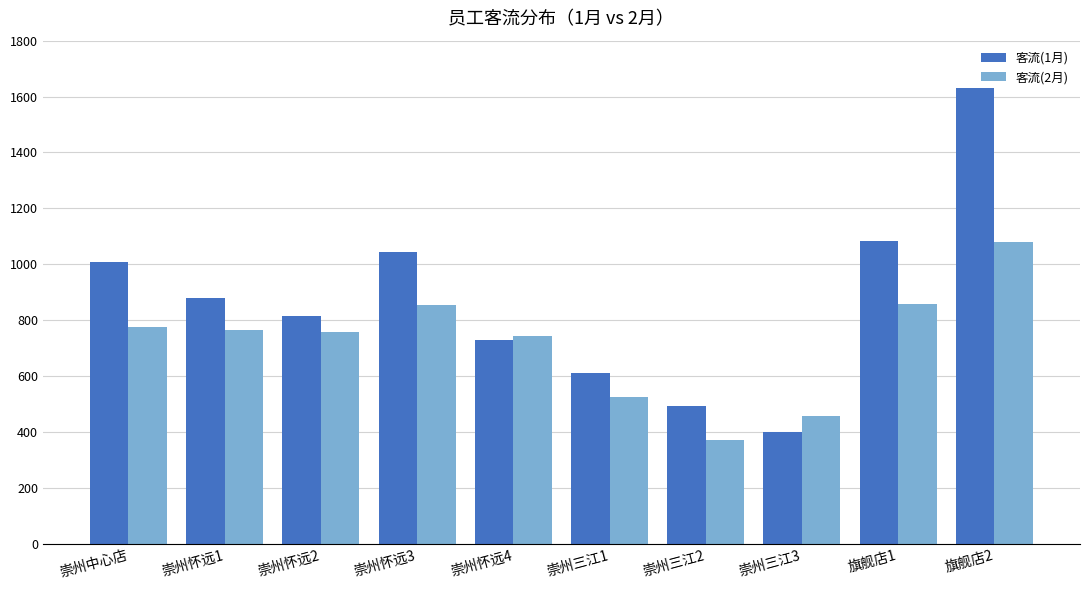

Which series has the largest range (max minus min)?

客流(1月)